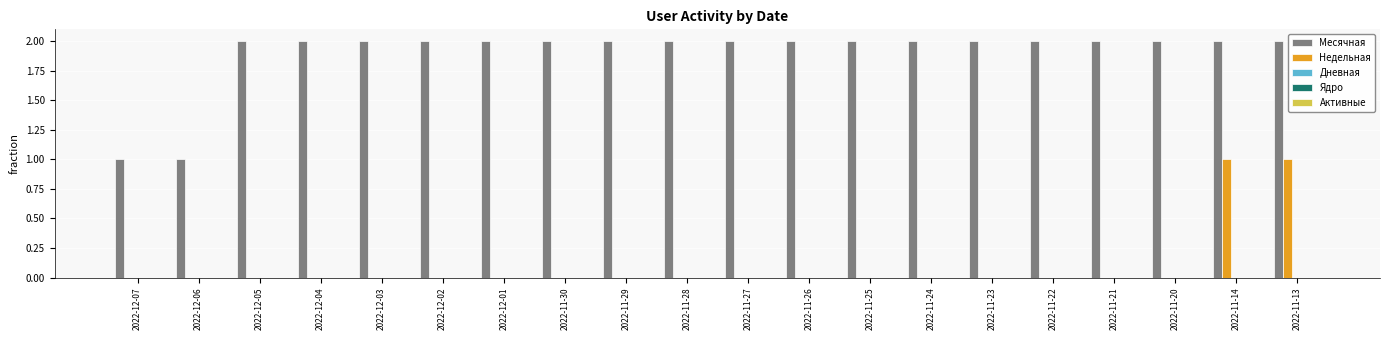

Is it true that Недельная equals 0 at 2022-11-21?

True